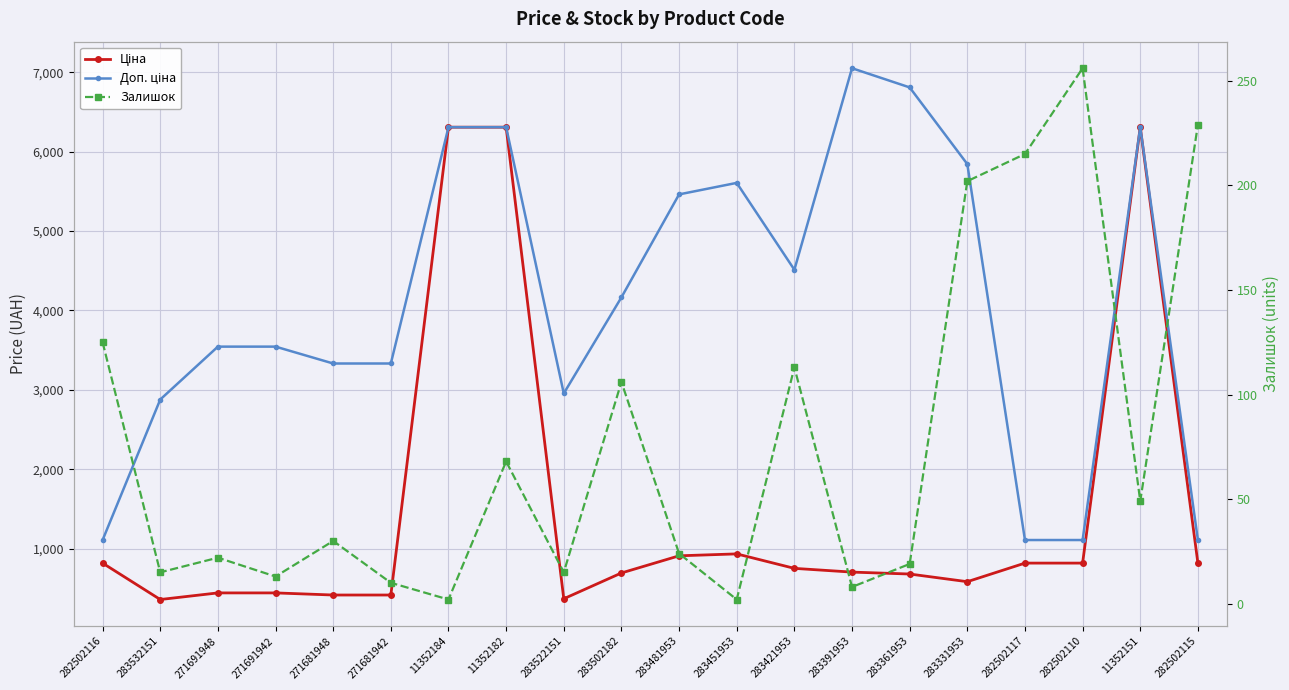

Is the value of Ціна at 11352184 greater than the value of Залишок at 283532151?

Yes